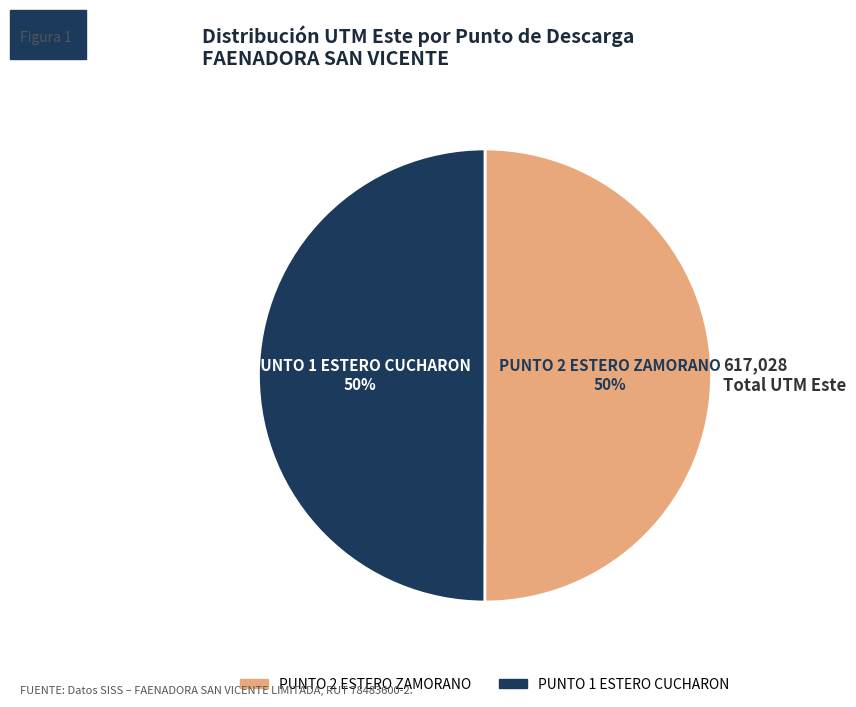

Approximately how many times larger is the value at PUNTO 2 ESTERO ZAMORANO compared to PUNTO 1 ESTERO CUCHARON?

1.0